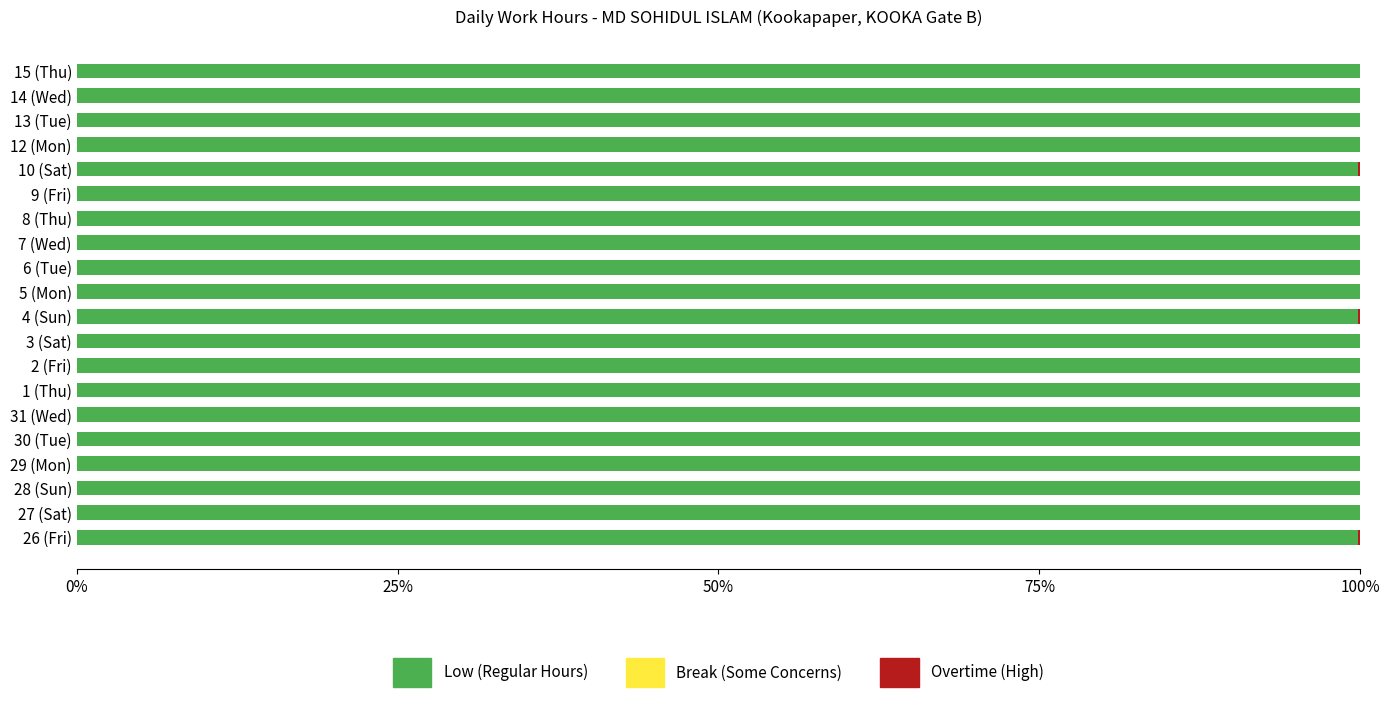

What is the total value across all series at 14 (Wed)?

100.0